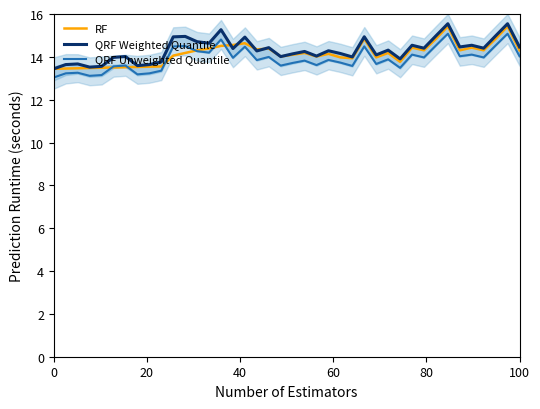

At how many categories does at least one series exceed 14?

29